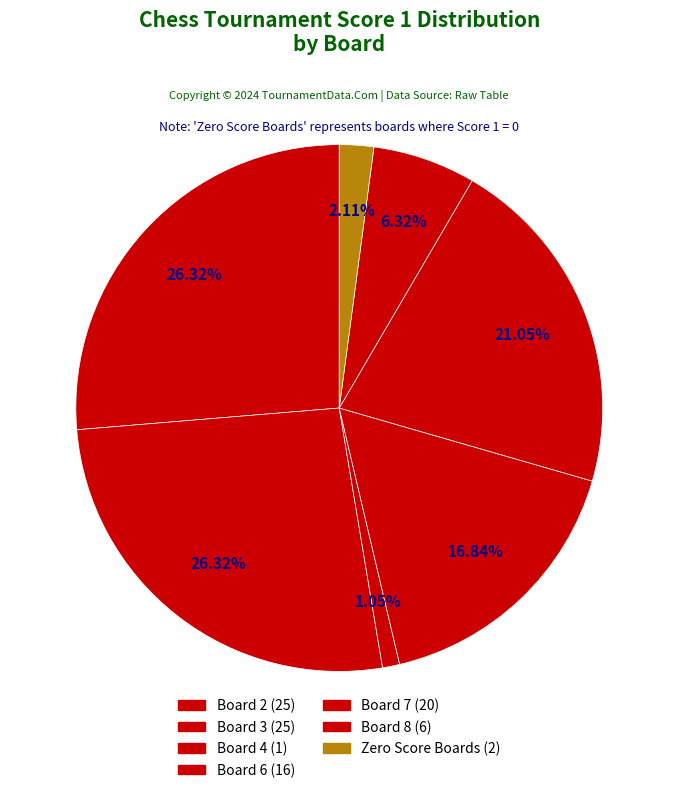

How many segments does this pie chart have?

7